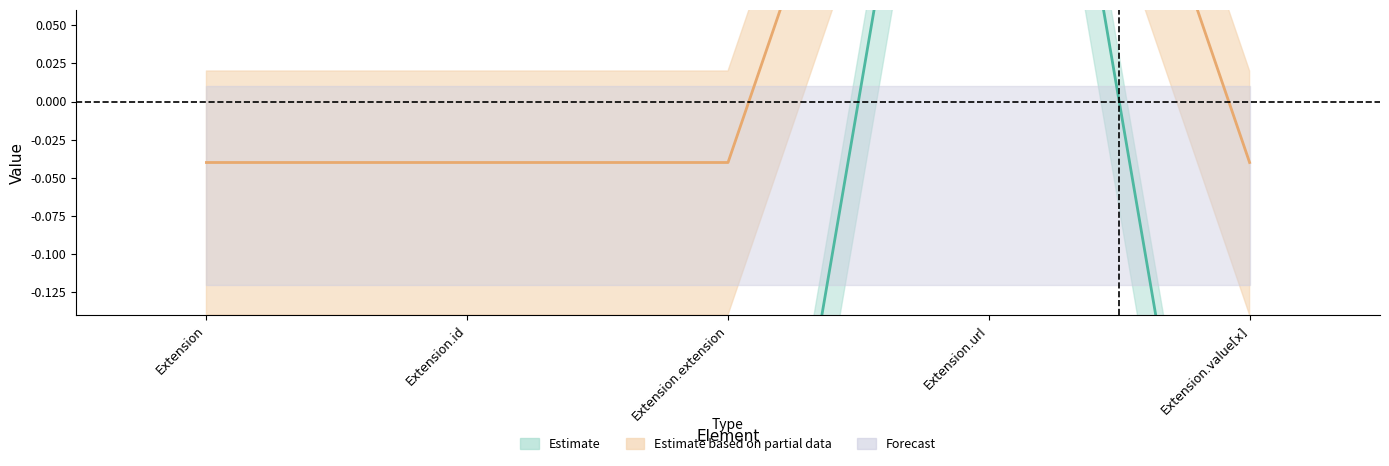

What is the label of the 3rd point from the left?

Extension.extension